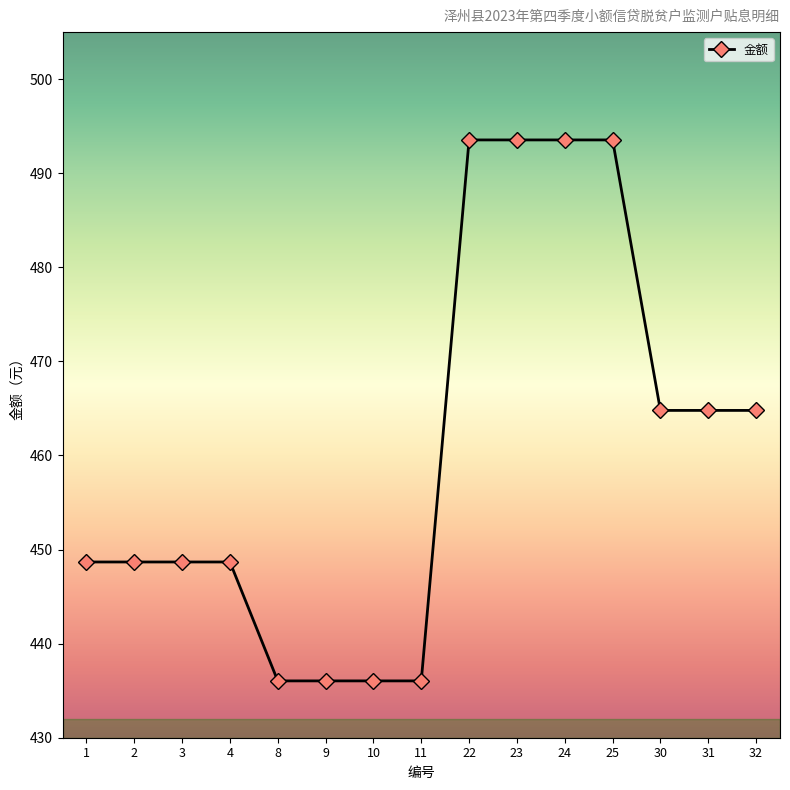

Reading right to left, what are all the values shown in this chart?

464.8	464.8	464.8	493.5	493.5	493.5	493.5	436.0	436.0	436.0	436.0	448.7	448.7	448.7	448.7